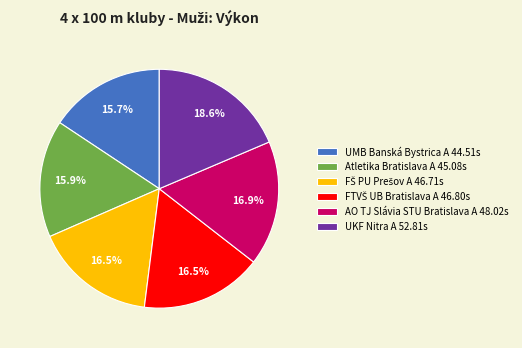

Is there any slice that represents more than half of the pie?

No